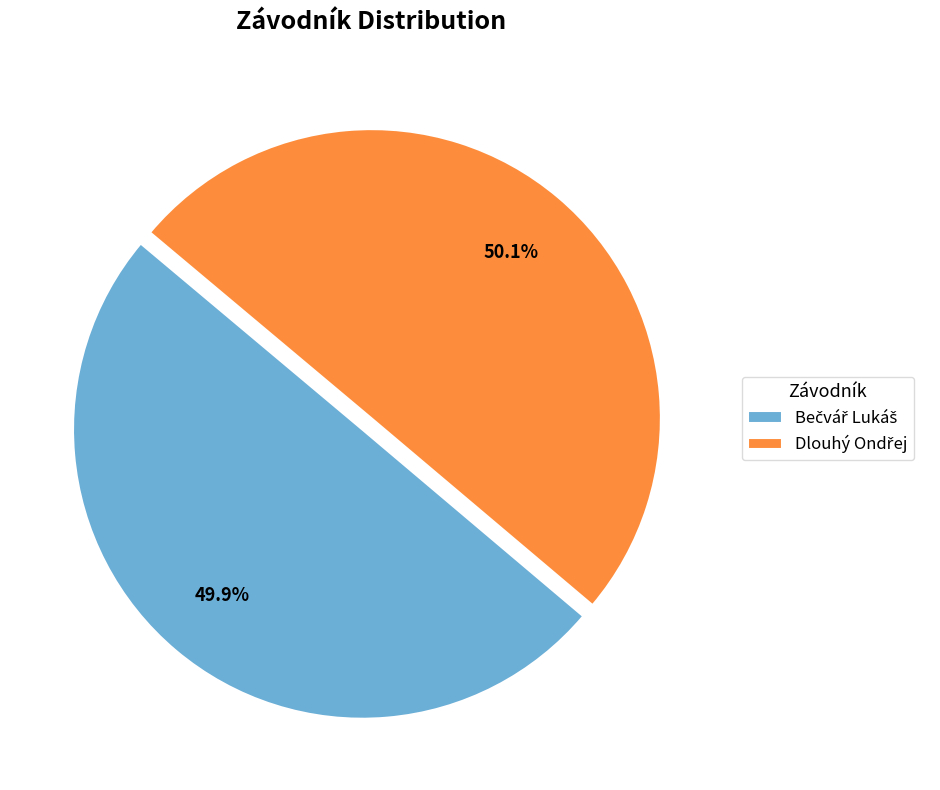

Does any single category account for the majority?

Yes